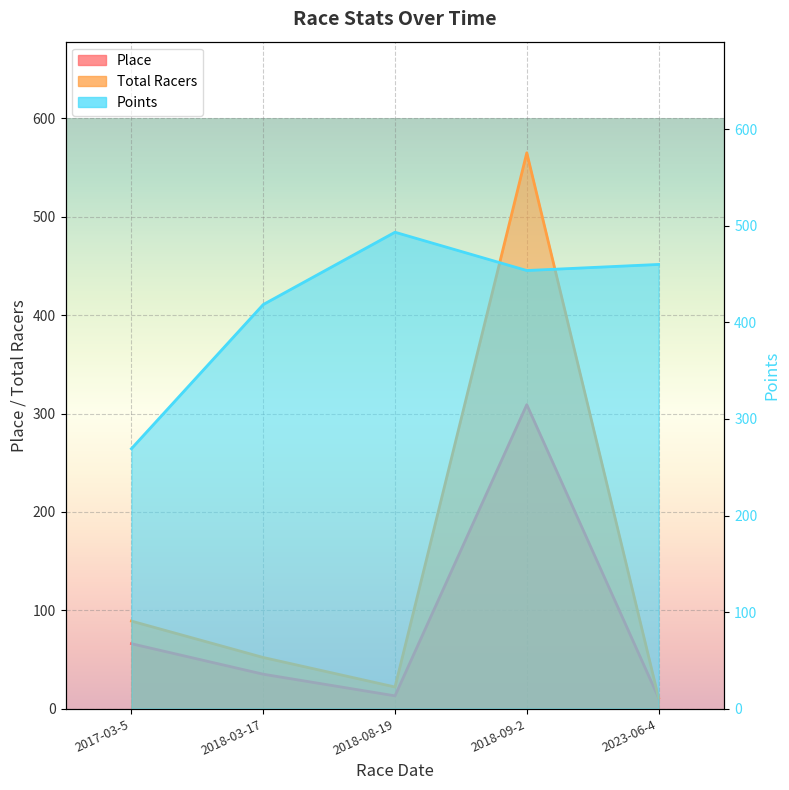

True or false: Points has a value of 269.2 at 2017-03-5.

True